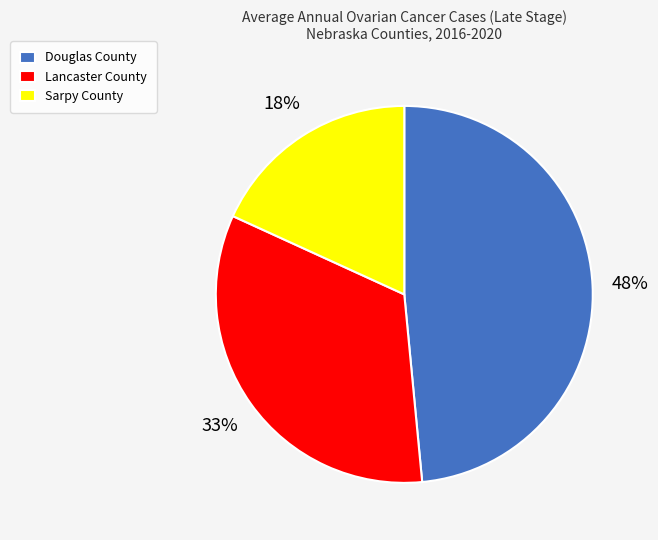

How many slices are in this pie chart?

3